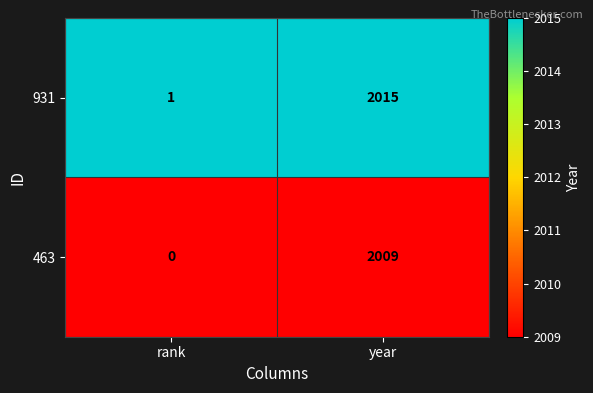

Which category has the highest value in the 931 series?

year